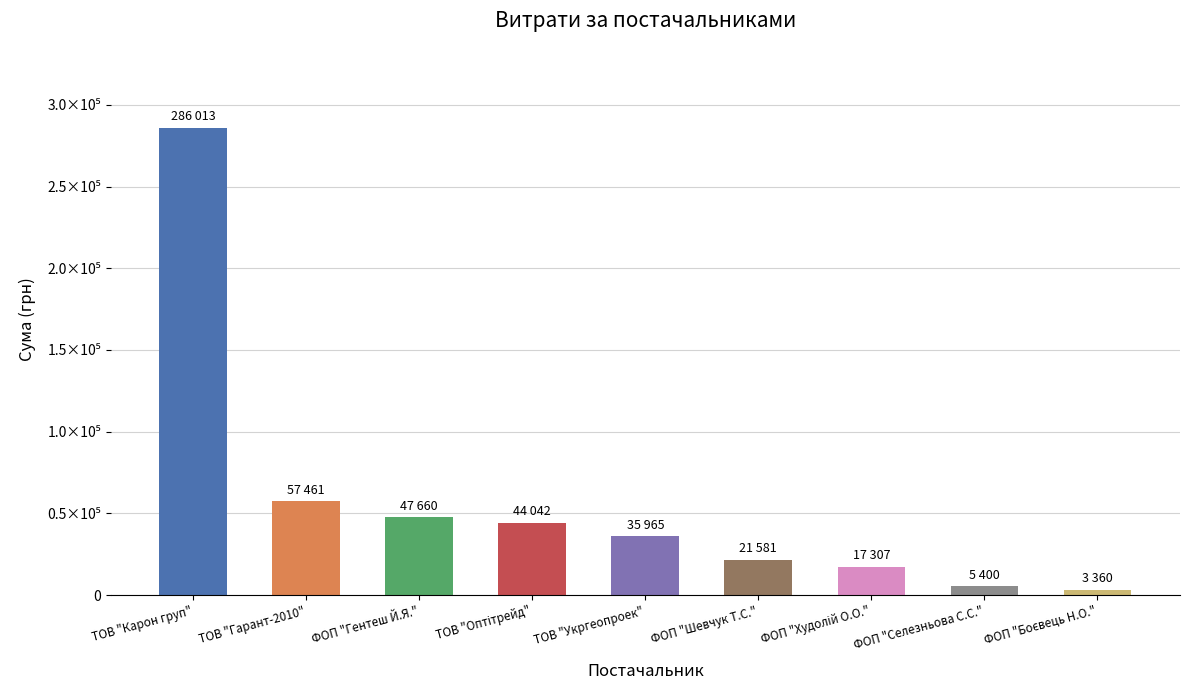

List the labels in order of value, smallest first.

ФОП "Боєвець Н.О.", ФОП "Селезньова С.С.", ФОП "Худолій О.О.", ФОП "Шевчук Т.С.", ТОВ "Укргеопроек", ТОВ "Оптітрейд", ФОП "Гентеш Й.Я.", ТОВ "Гарант-2010", ТОВ "Карон груп"